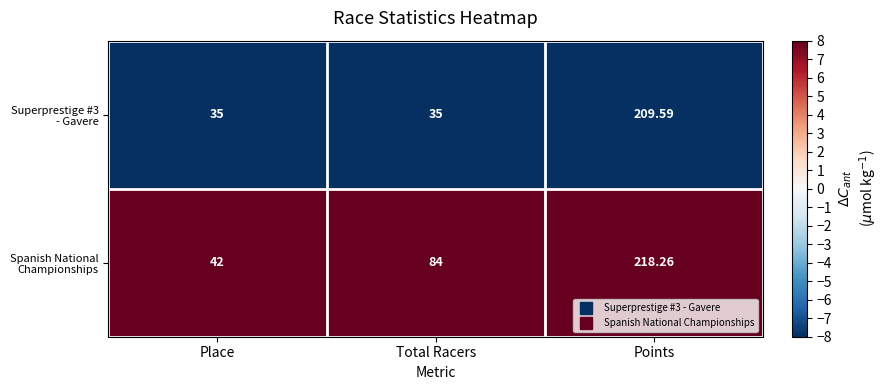

Which label corresponds to the largest value in the chart?

Points